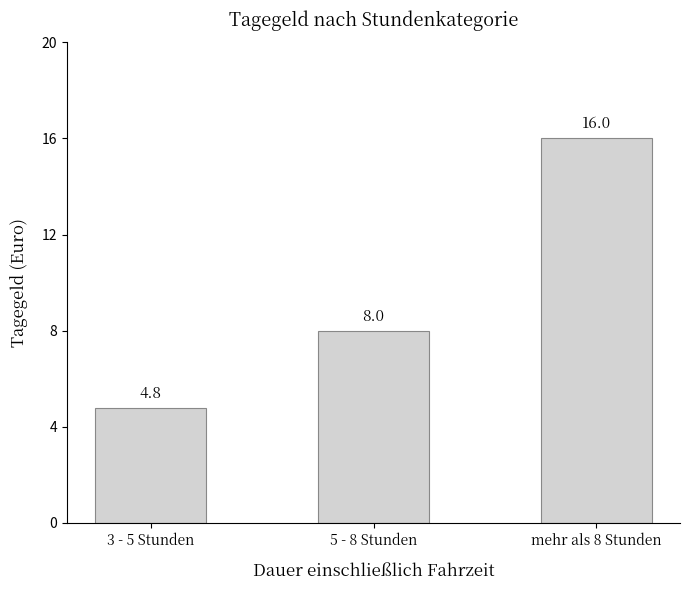

True or false: the data shows 2.8 at 5 - 8 Stunden.

False